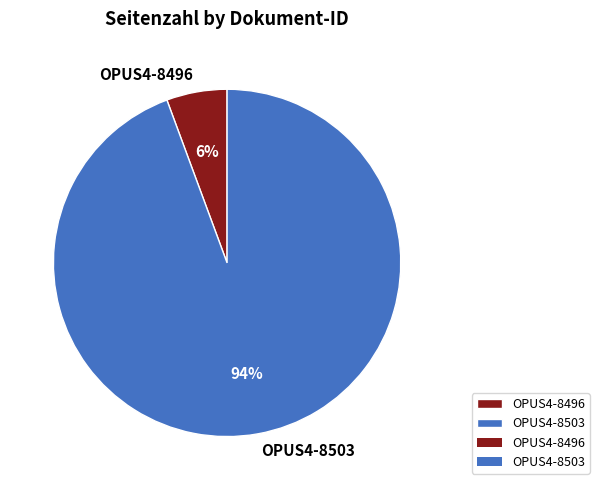

True or false: OPUS4-8496 accounts for 6% of the total.

True